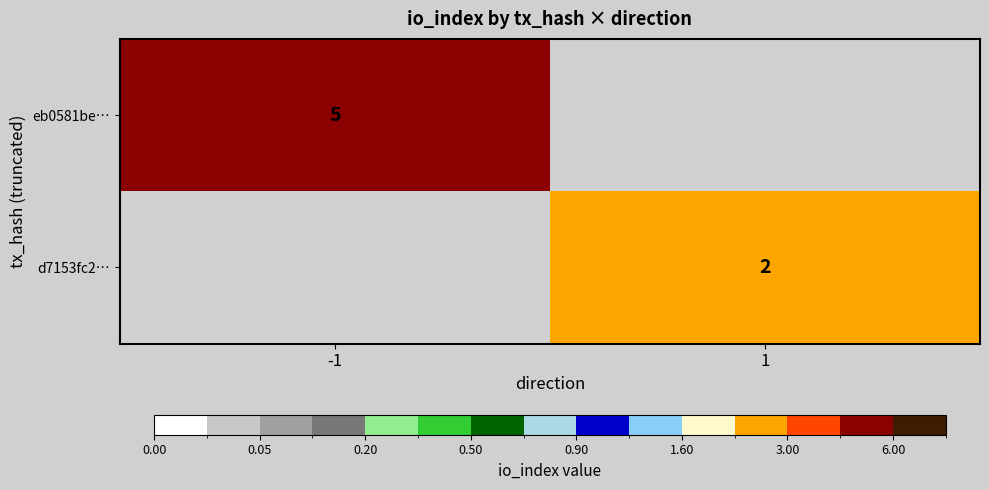

Between 1 and -1, which is larger?

-1